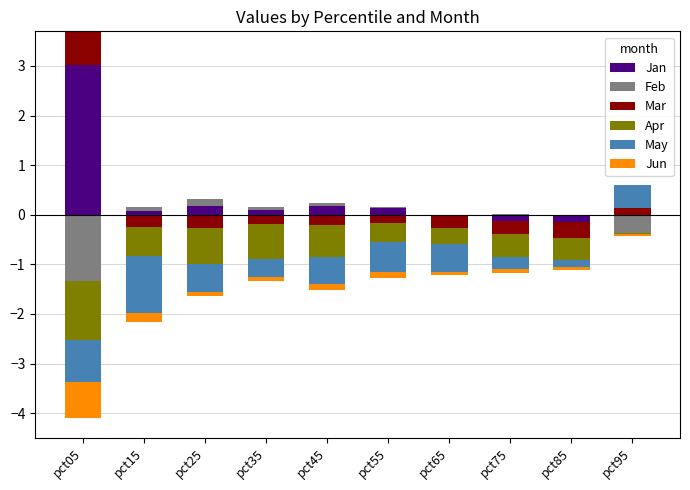

Which series has the widest spread of values?

Jan